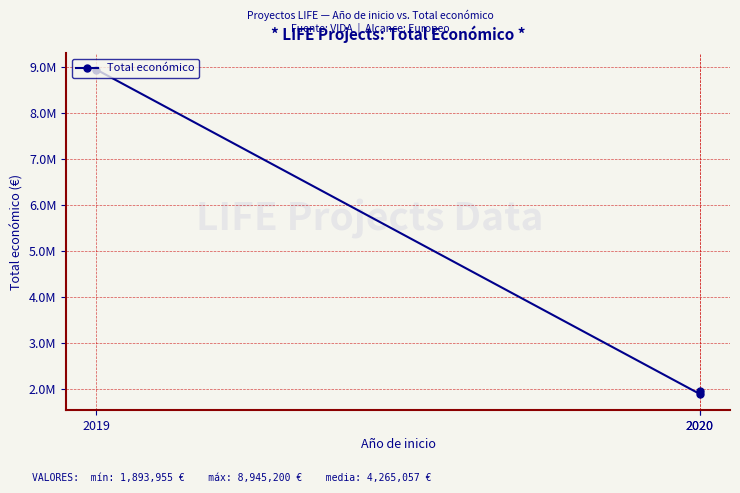

True or false: the data shows 1956015 at 2020.

True